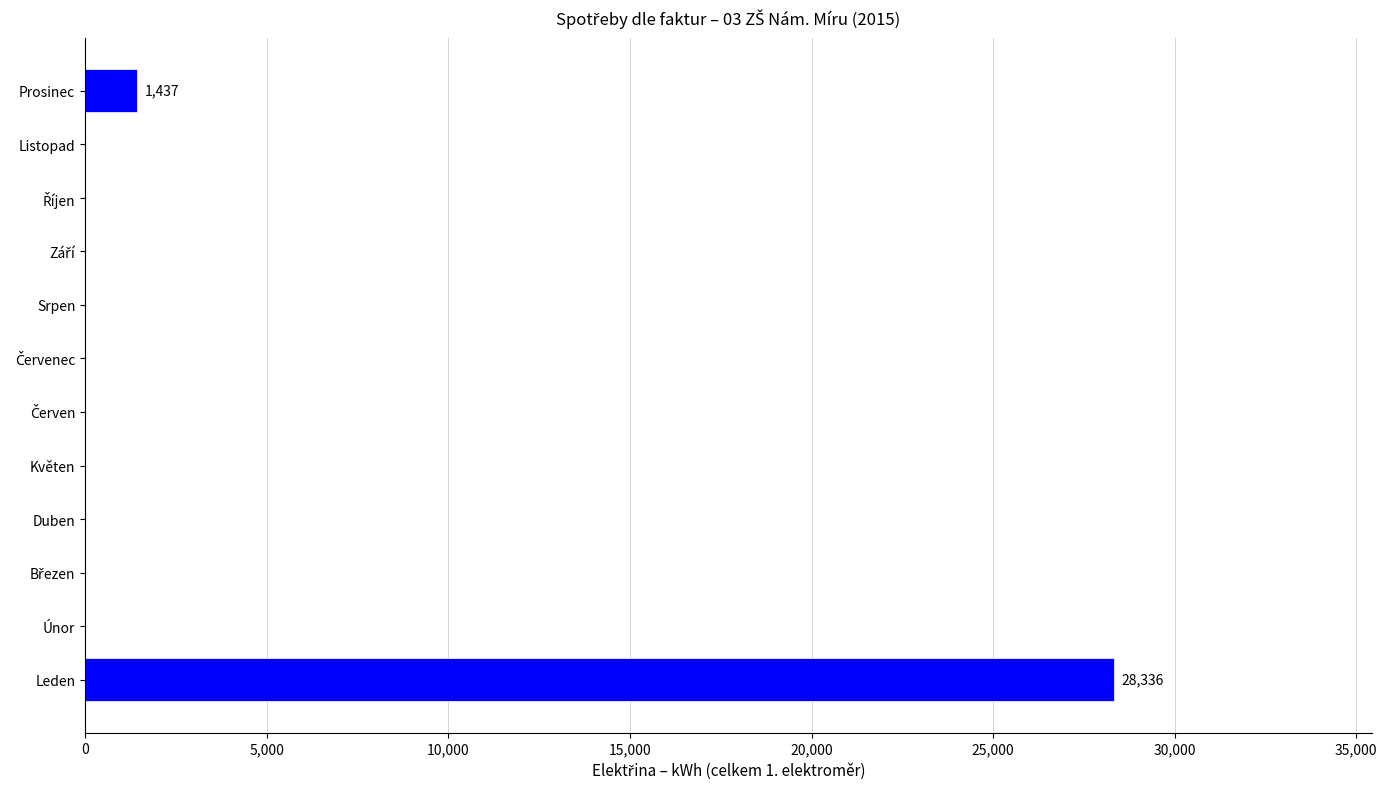

Which category has the highest value across all series?

Leden